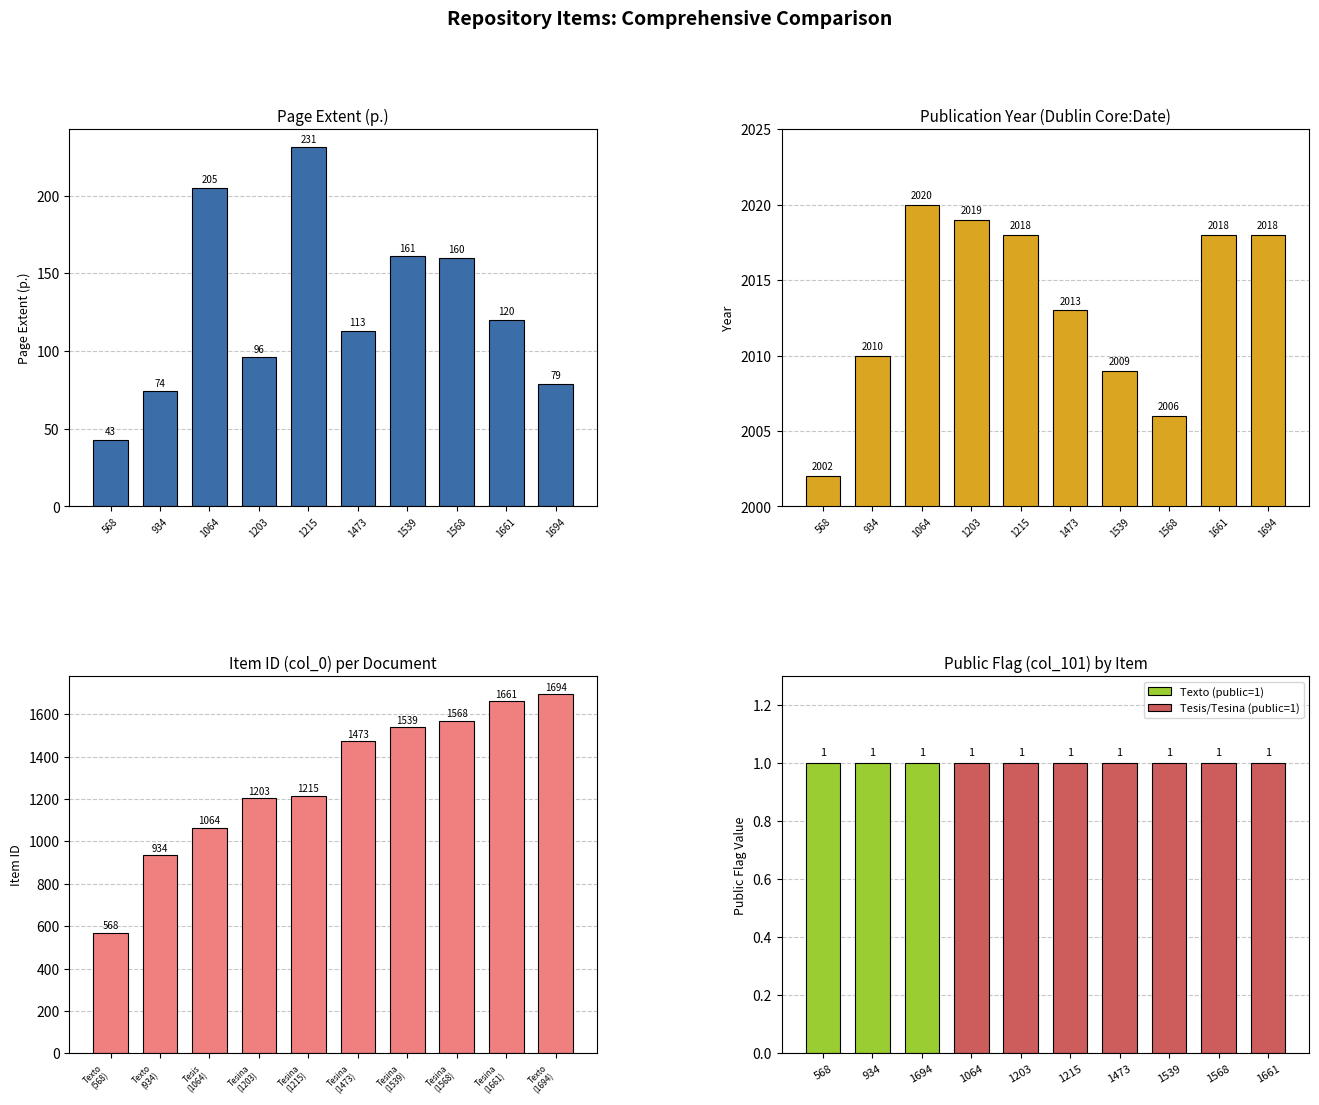

Rank the categories by Year value from highest to lowest.

1064, 1203, 1215, 1661, 1694, 1473, 934, 1539, 1568, 568